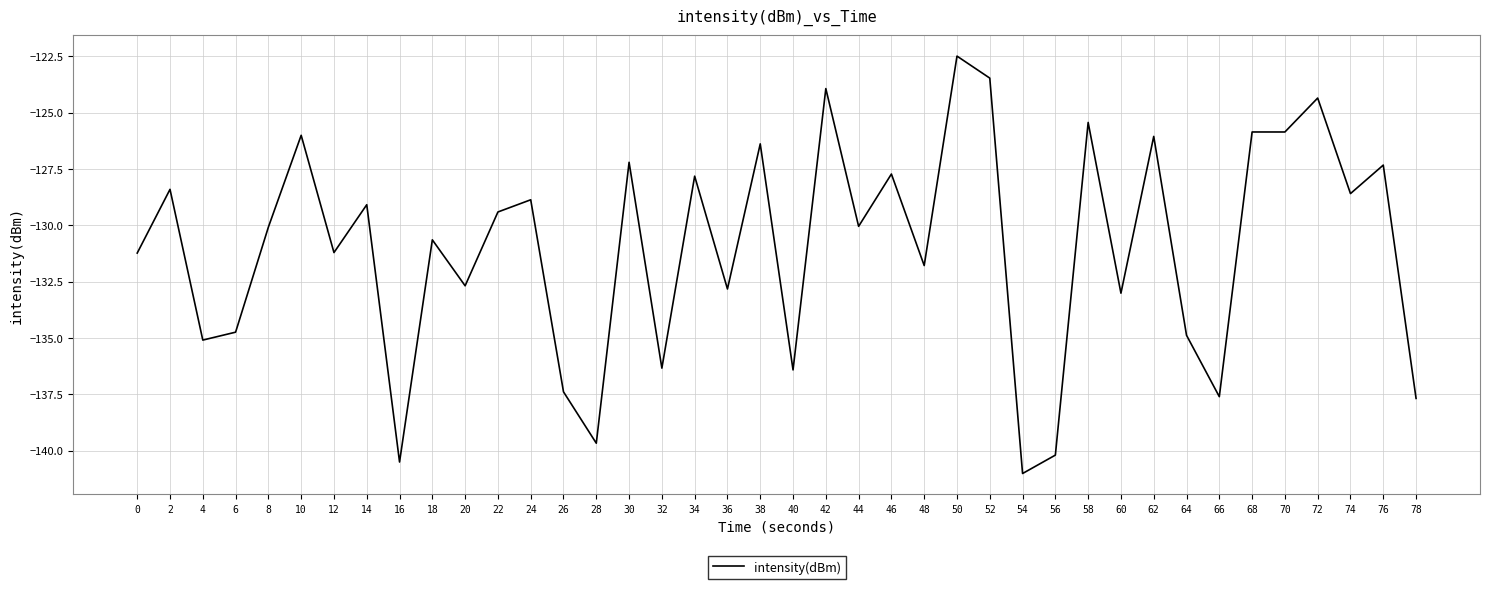

What is the approximate value at 50?

-122.5